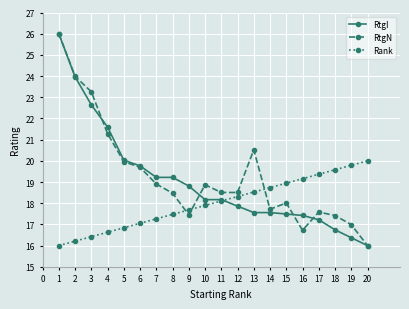

What is the difference between the maximum and minimum values in the Rank series?

4.0